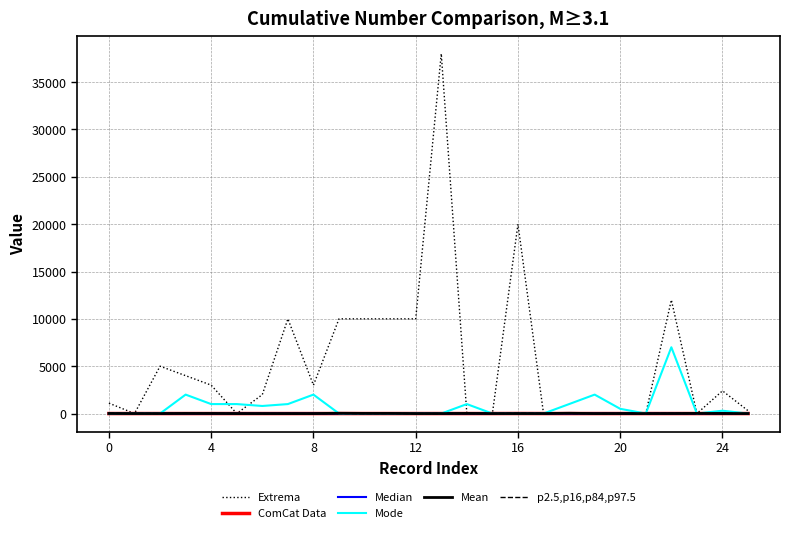

Which series has the largest total across all categories?

Extrema